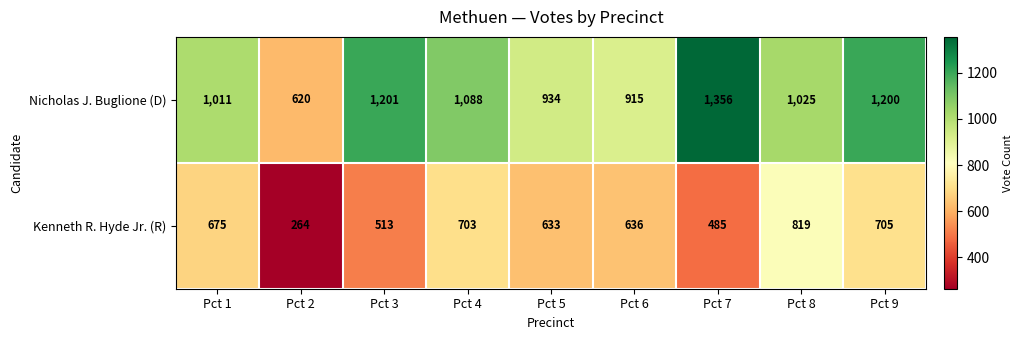

Which label corresponds to the smallest value in the chart?

Pct 2